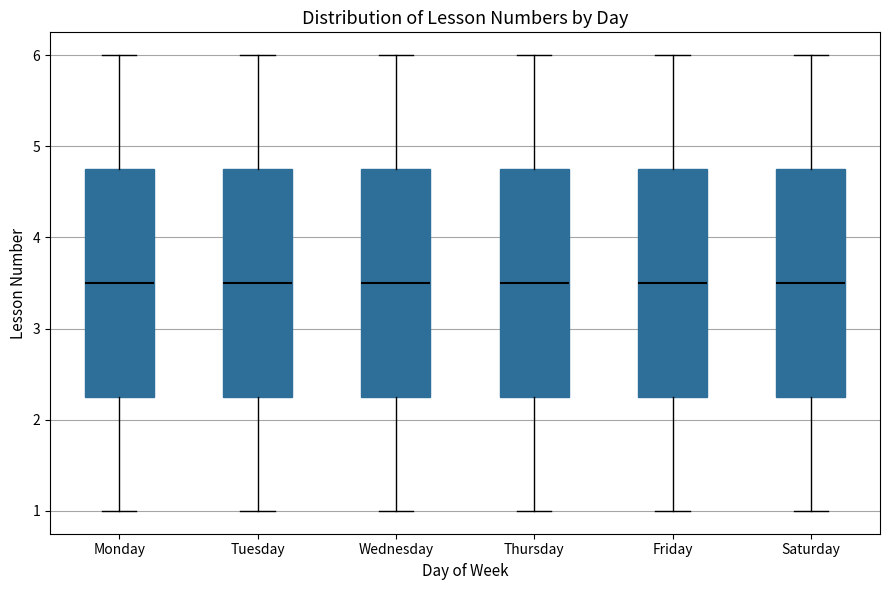

Reading left to right, transcribe this box plot: for each box, give where its median line is, the range the box spans, and where its two whiskers end, as read against the y-axis. The values are not printed on the chart, so give them approximately, as read against the axis.

Monday: median 3.5, box 2.3 to 4.8, whiskers 1.0 to 6.0
Tuesday: median 3.5, box 2.3 to 4.8, whiskers 1.0 to 6.0
Wednesday: median 3.5, box 2.3 to 4.8, whiskers 1.0 to 6.0
Thursday: median 3.5, box 2.3 to 4.8, whiskers 1.0 to 6.0
Friday: median 3.5, box 2.3 to 4.8, whiskers 1.0 to 6.0
Saturday: median 3.5, box 2.3 to 4.8, whiskers 1.0 to 6.0